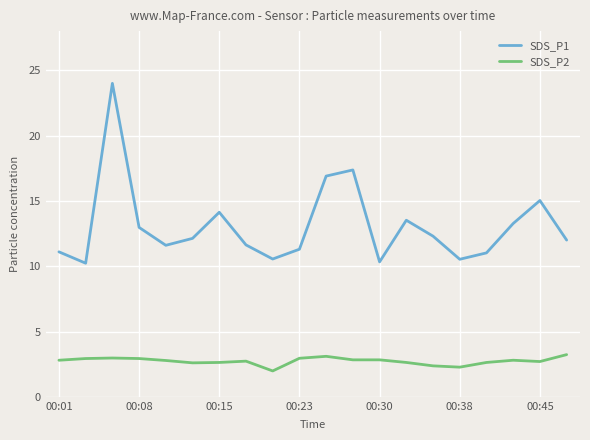

List the series in order of their overall mean, highest first.

SDS_P1, SDS_P2